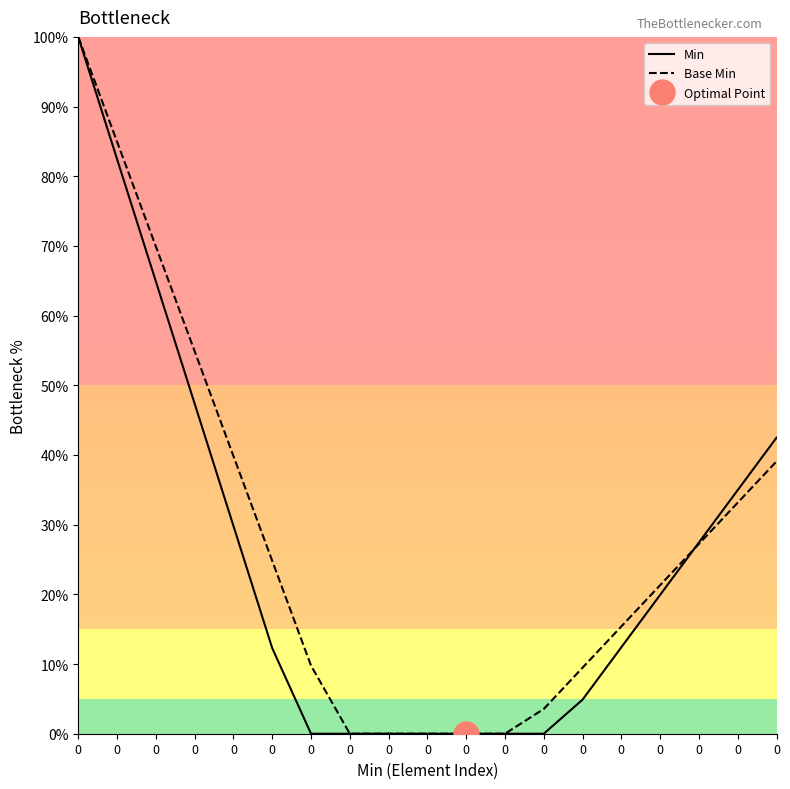

What is the difference between the maximum and minimum values in the Min series?

100.0